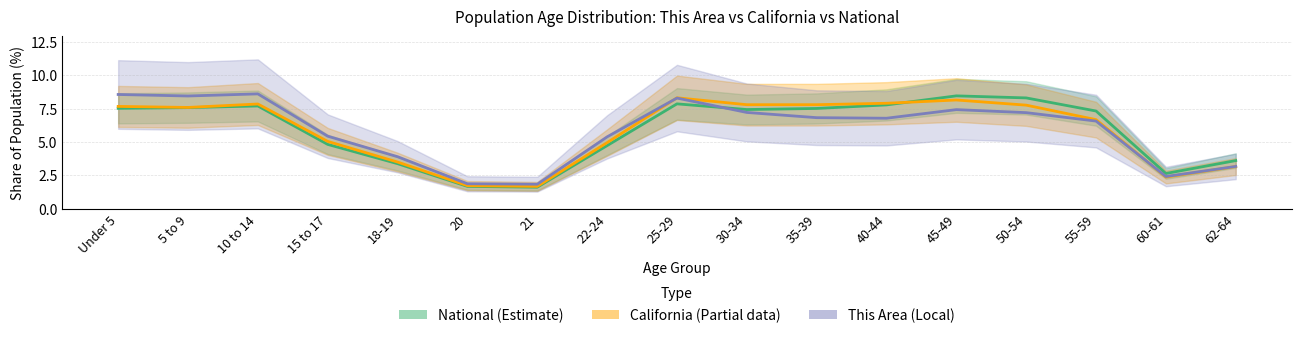

Rank the series by their maximum value, from highest to lowest.

This Area, National, California